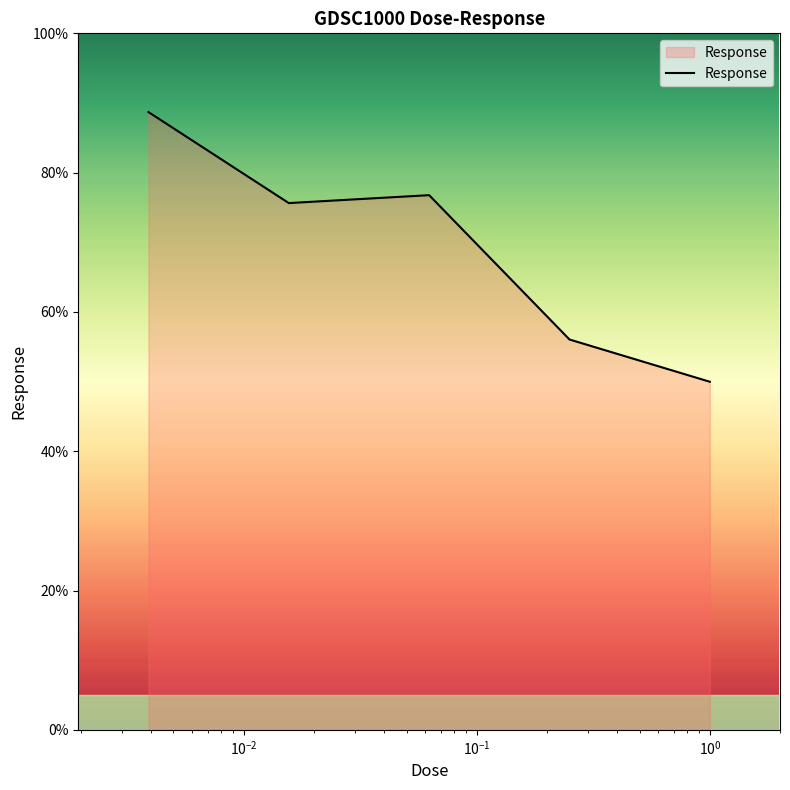

What is the minimum value shown in the chart?

50.0